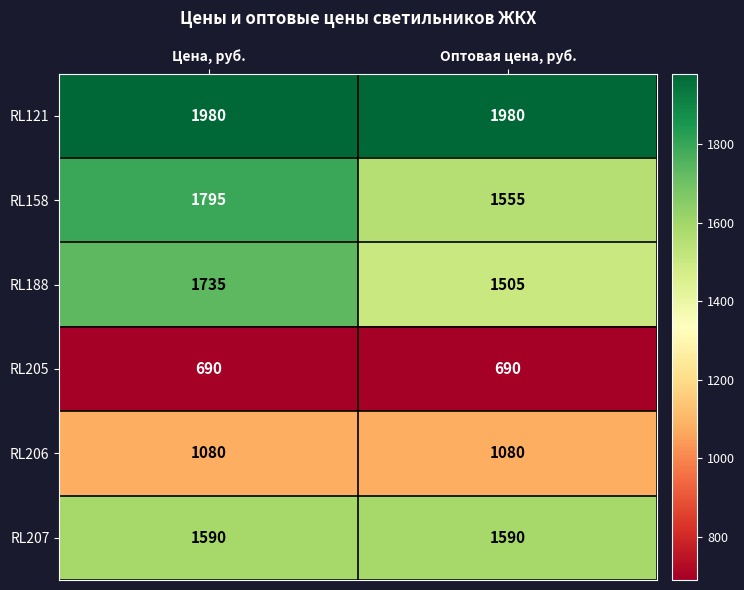

Reading left to right, list all the values displayed in this chart.

RL121: Цена, руб.=1980	Оптовая цена, руб.=1980
RL158: Цена, руб.=1795	Оптовая цена, руб.=1555
RL188: Цена, руб.=1735	Оптовая цена, руб.=1505
RL205: Цена, руб.=690	Оптовая цена, руб.=690
RL206: Цена, руб.=1080	Оптовая цена, руб.=1080
RL207: Цена, руб.=1590	Оптовая цена, руб.=1590